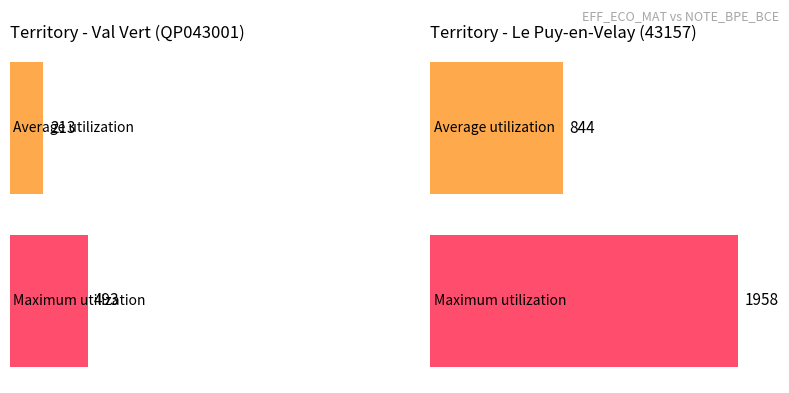

Is the value of Average utilization at Le Puy-en-Velay (43157) greater than the value of Maximum utilization at Le Puy-en-Velay (43157)?

No